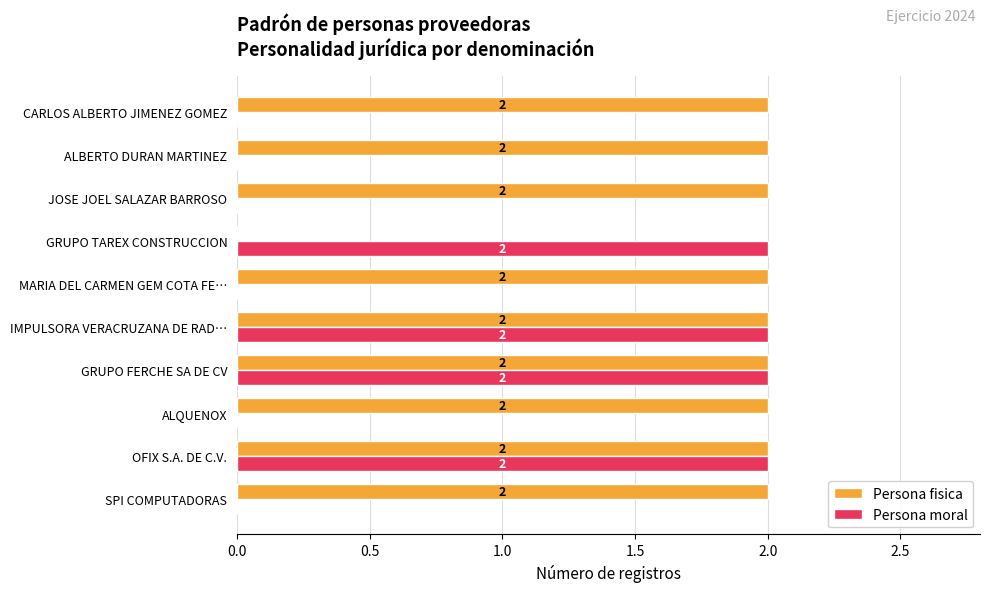

What is the sum of all Persona fisica values?

18